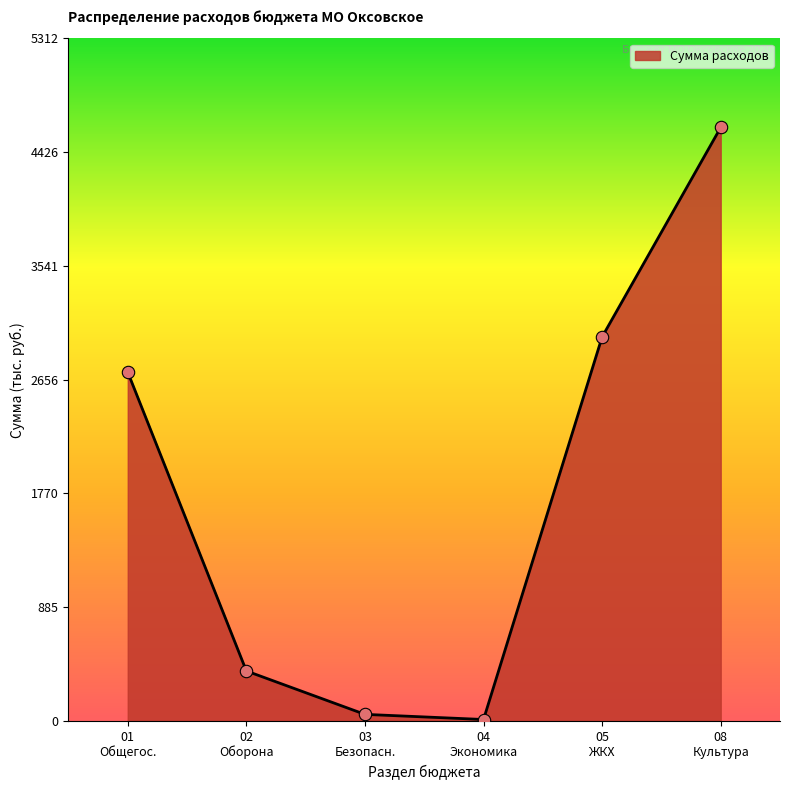

True or false: there are more than 2 points higher than both neighbors.

False